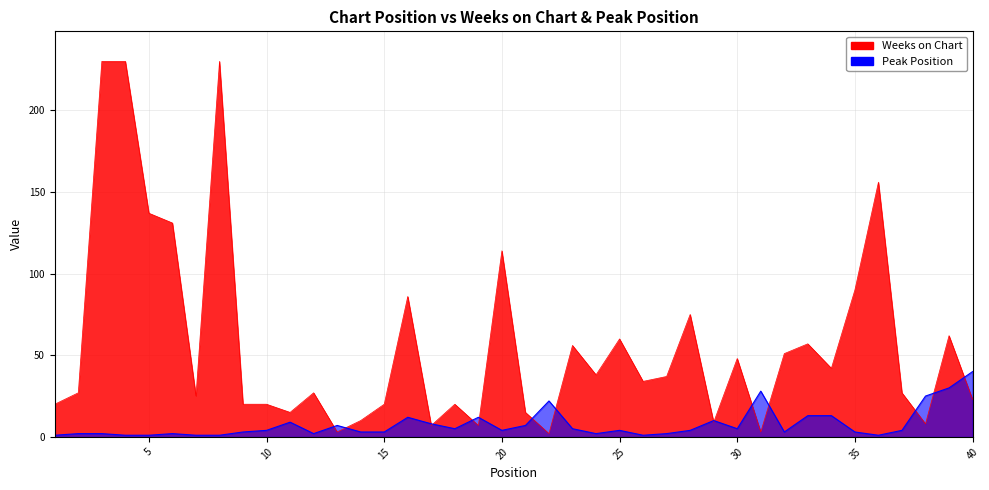

What is the minimum value for Weeks on Chart?

2